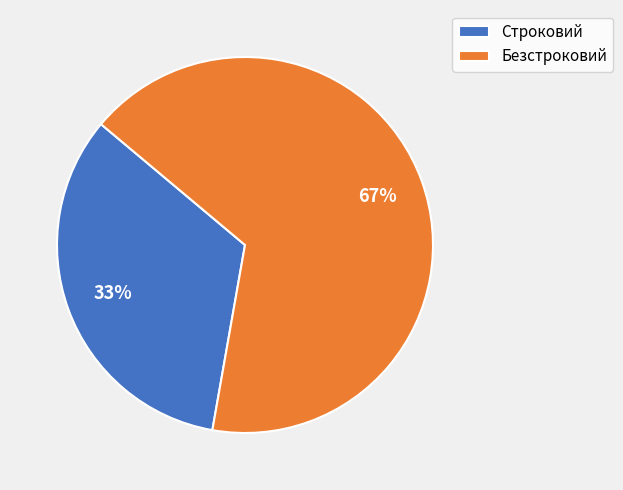

Rank the categories by value from highest to lowest.

Безстроковий, Строковий